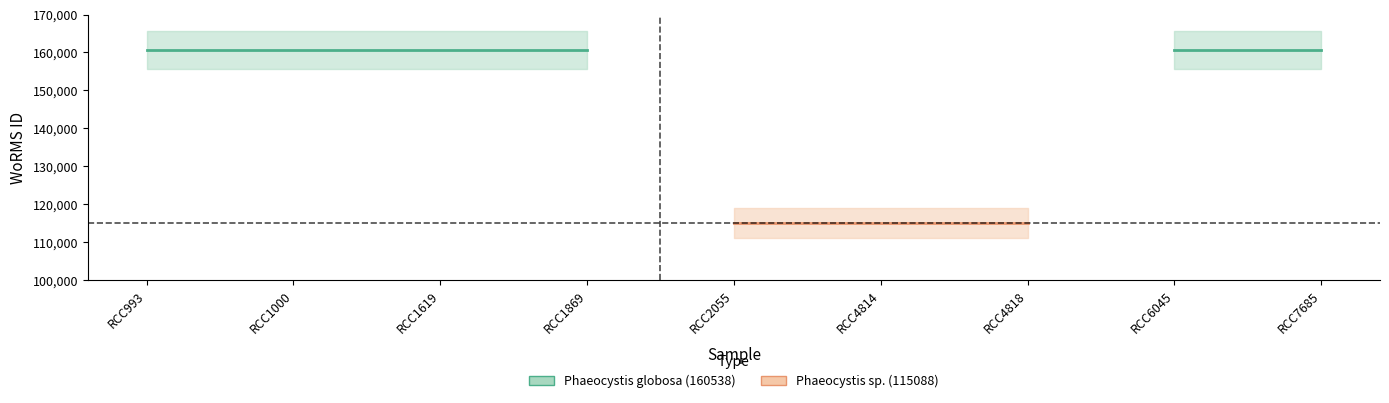

What is the sum of all Phaeocystis sp. (115088) values?

345264